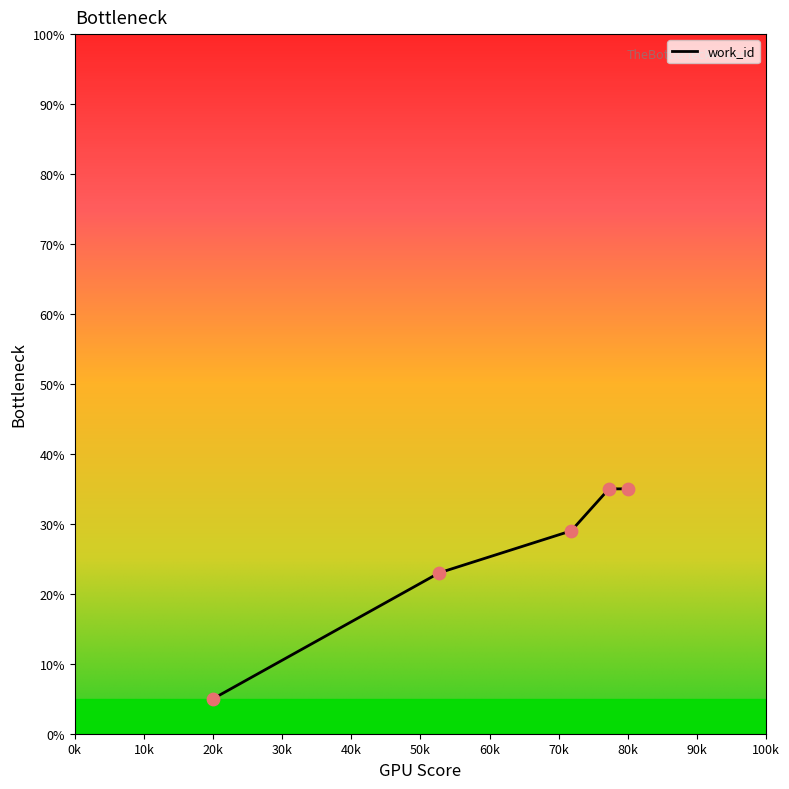

What is the smallest value displayed?

5